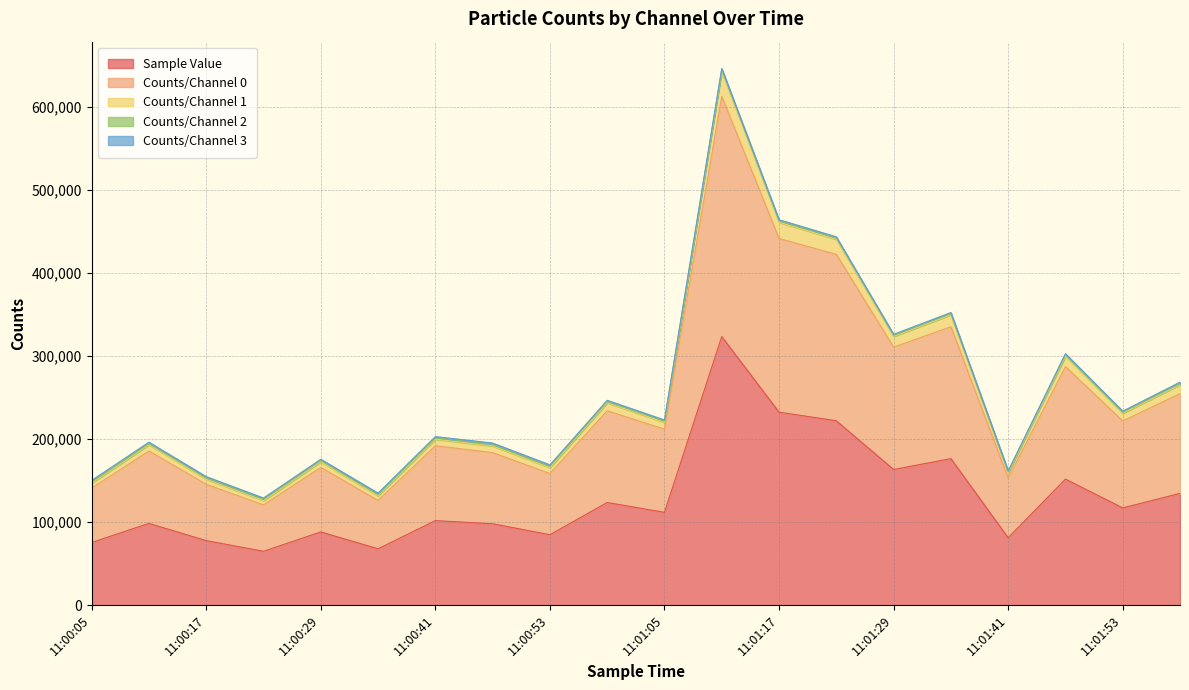

At which label is Counts/Channel 1 closest to 387495?

11:01:35